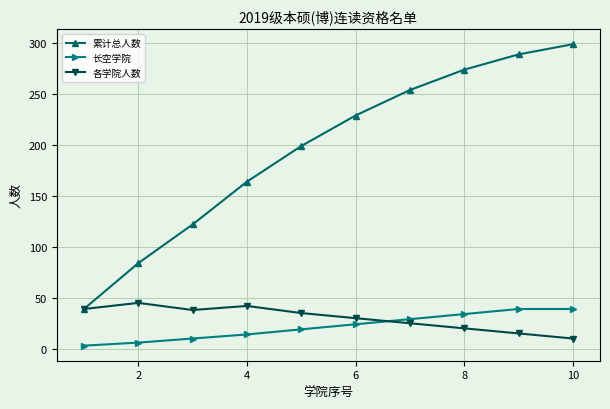

Which series has the largest range (max minus min)?

累计总人数